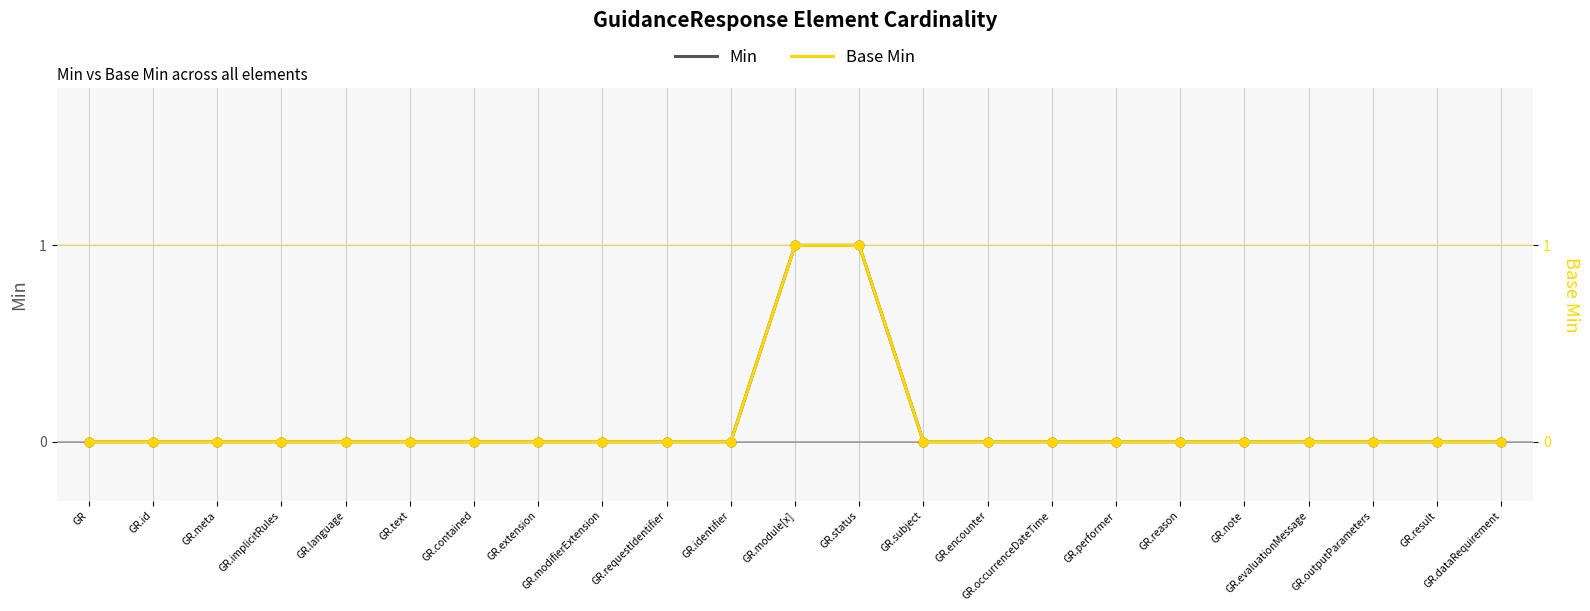

Which series has the widest spread of Y values?

Min